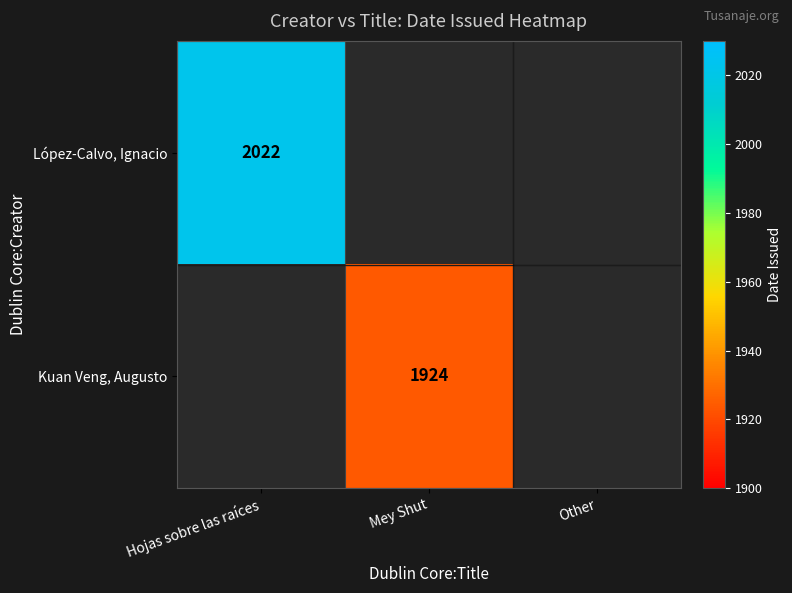

Is it true that López-Calvo, Ignacio equals 2022 at Hojas sobre las raíces?

True